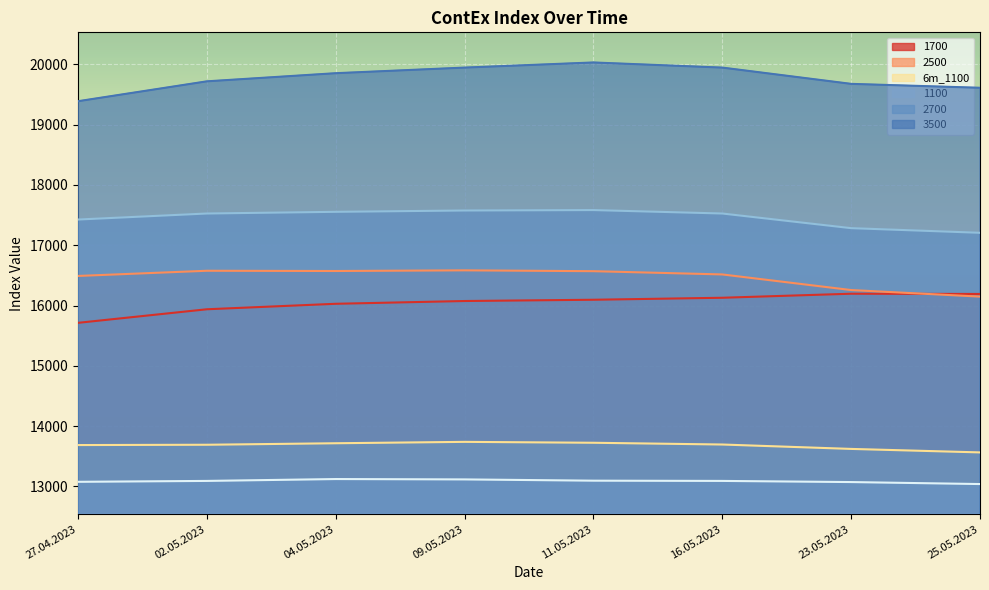

True or false: 3500 and 1100 intersect in this chart.

False